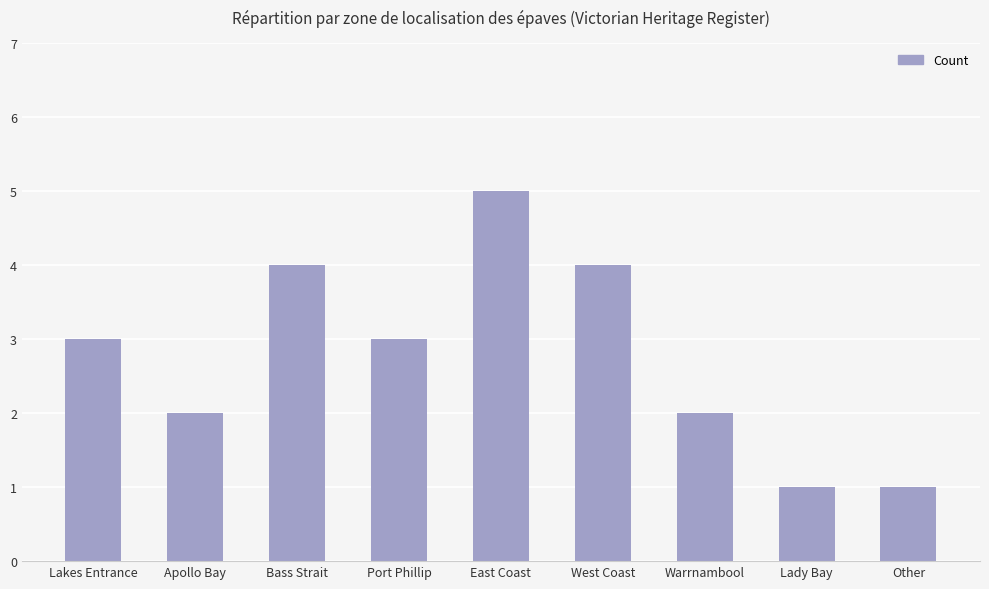

What is the sum of the values at Warrnambool and Port Phillip?

5